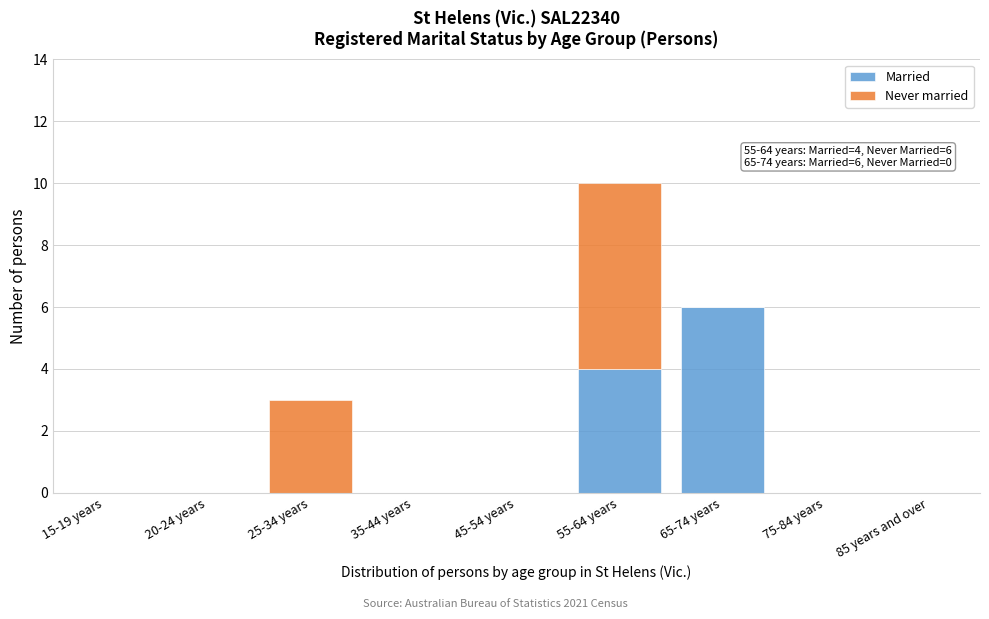

Reading left to right, list the values for the Married series.

15-19 years=0	20-24 years=0	25-34 years=0	35-44 years=0	45-54 years=0	55-64 years=4	65-74 years=6	75-84 years=0	85 years and over=0